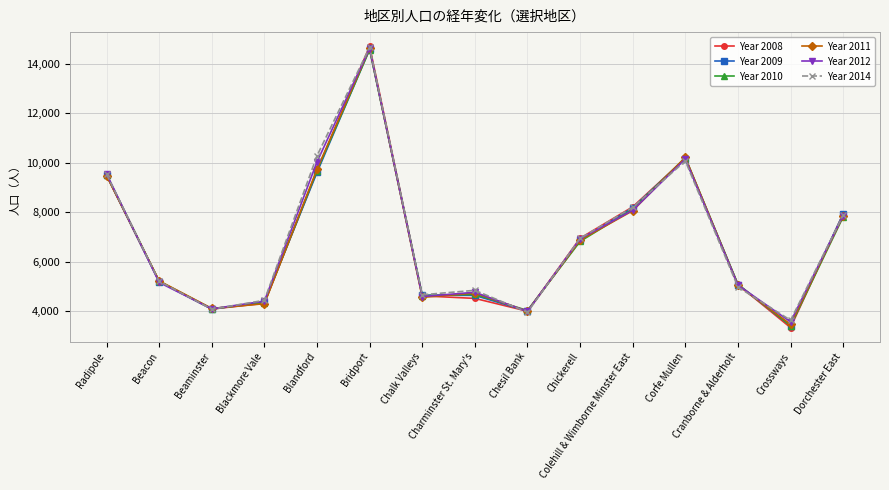

What is the difference between the Year 2012 values at Blackmore Vale and Chesil Bank?

416